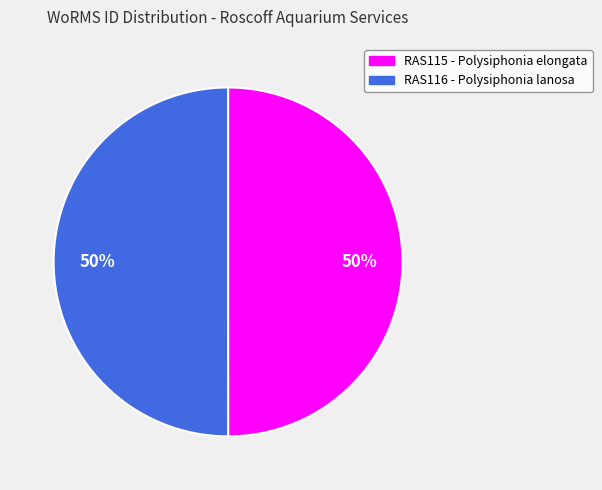

Do RAS116 - Polysiphonia lanosa and RAS115 - Polysiphonia elongata together represent more than half of the pie?

Yes